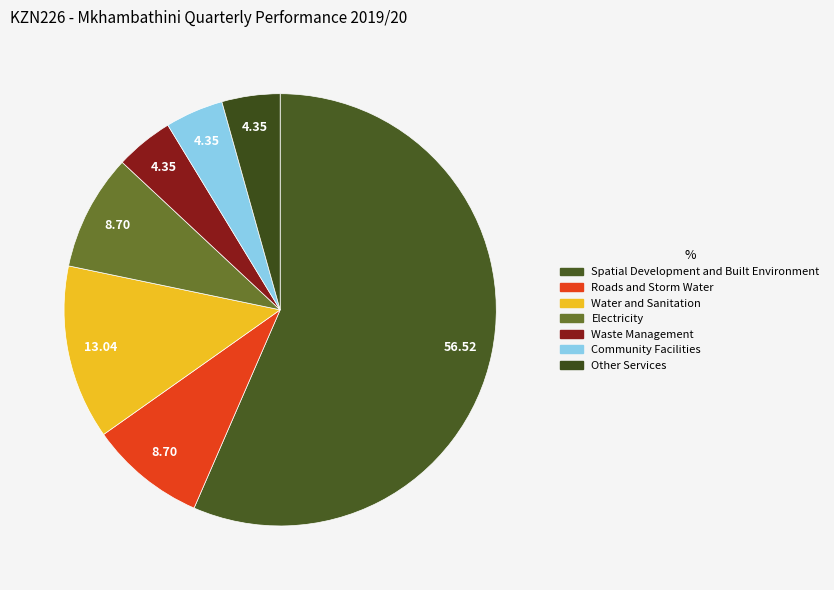

Which has a higher value, Other Services or Roads and Storm Water?

Roads and Storm Water